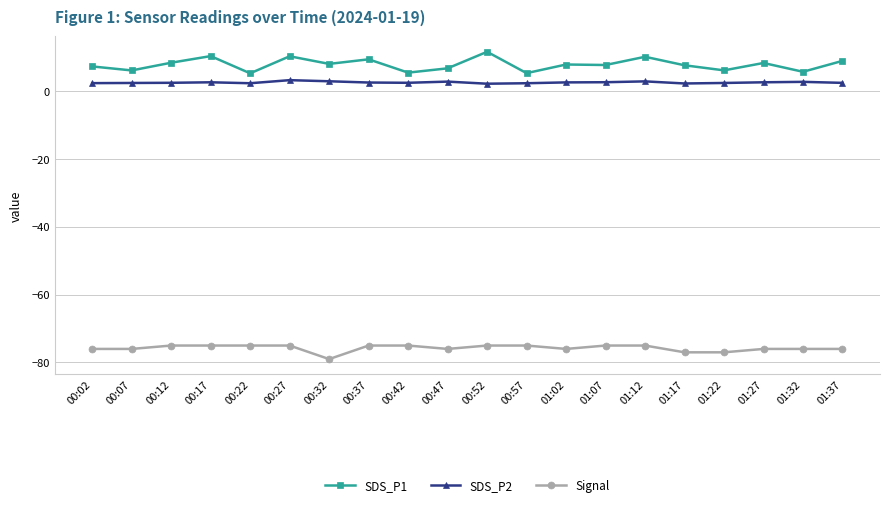

What is the difference between the Signal values at 01:22 and 00:22?

2.0